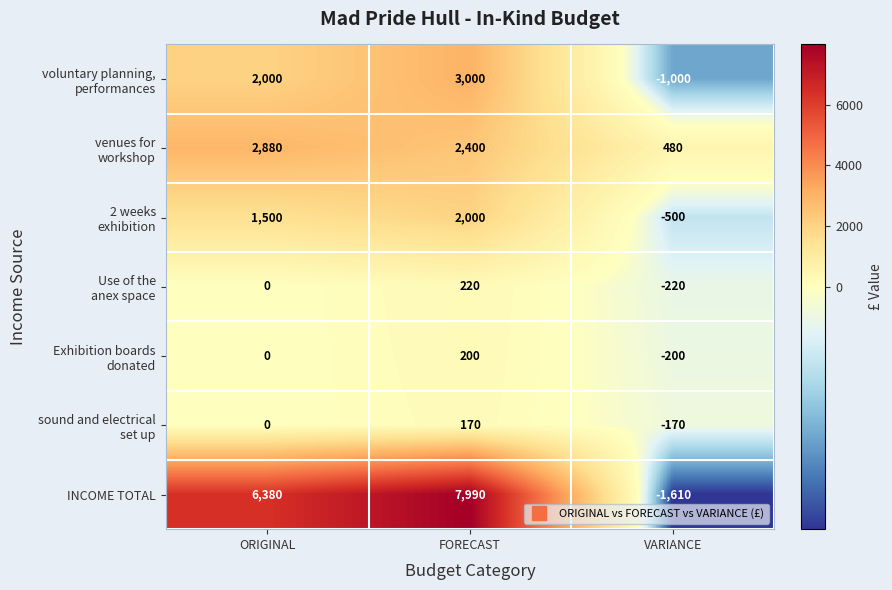

True or false: INCOME TOTAL has a value of 9783 at ORIGINAL.

False